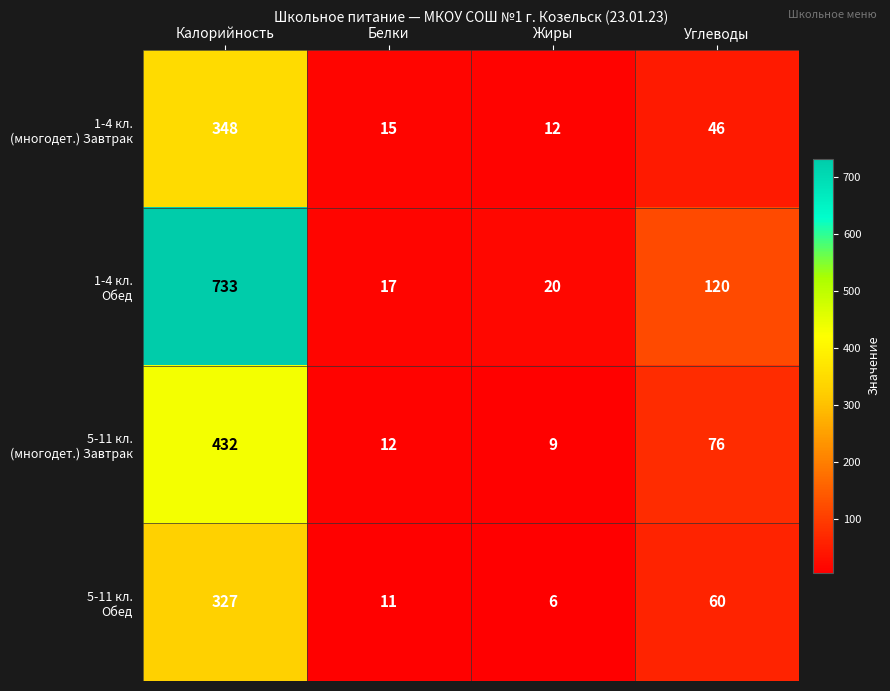

What is the spread (max minus min) of values at Калорийность?

406